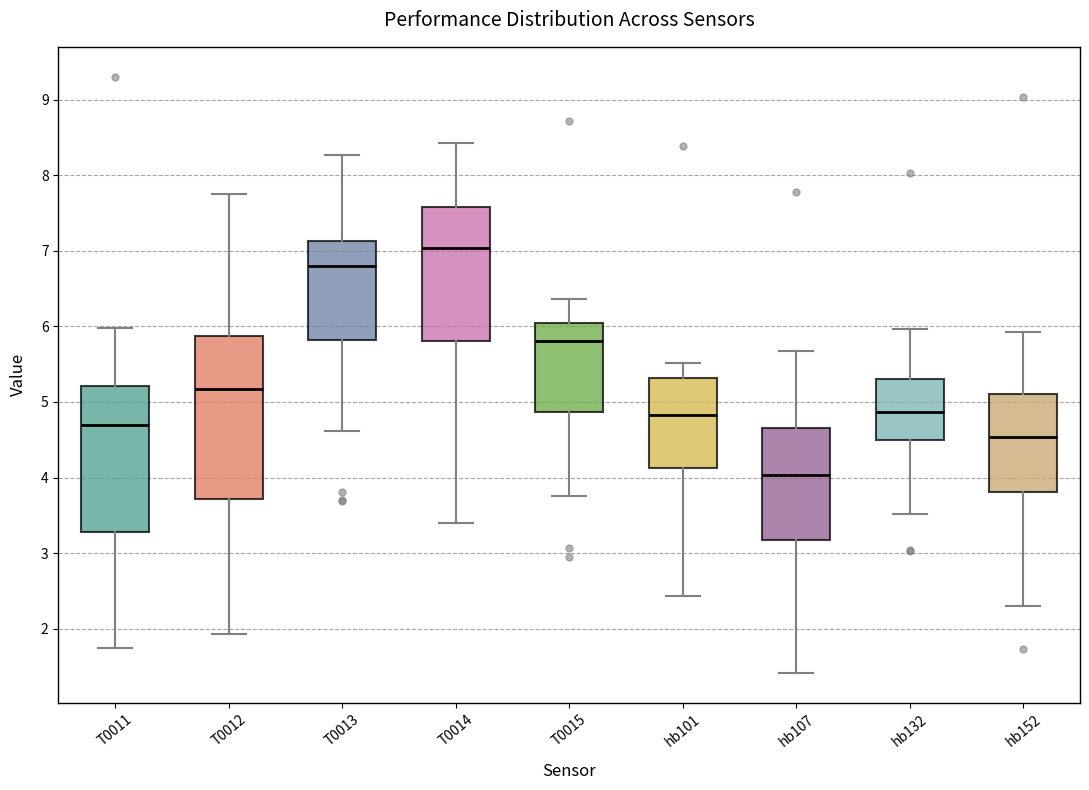

Comparing the boxes themselves (not the whiskers), which one is the tallest?

T0012